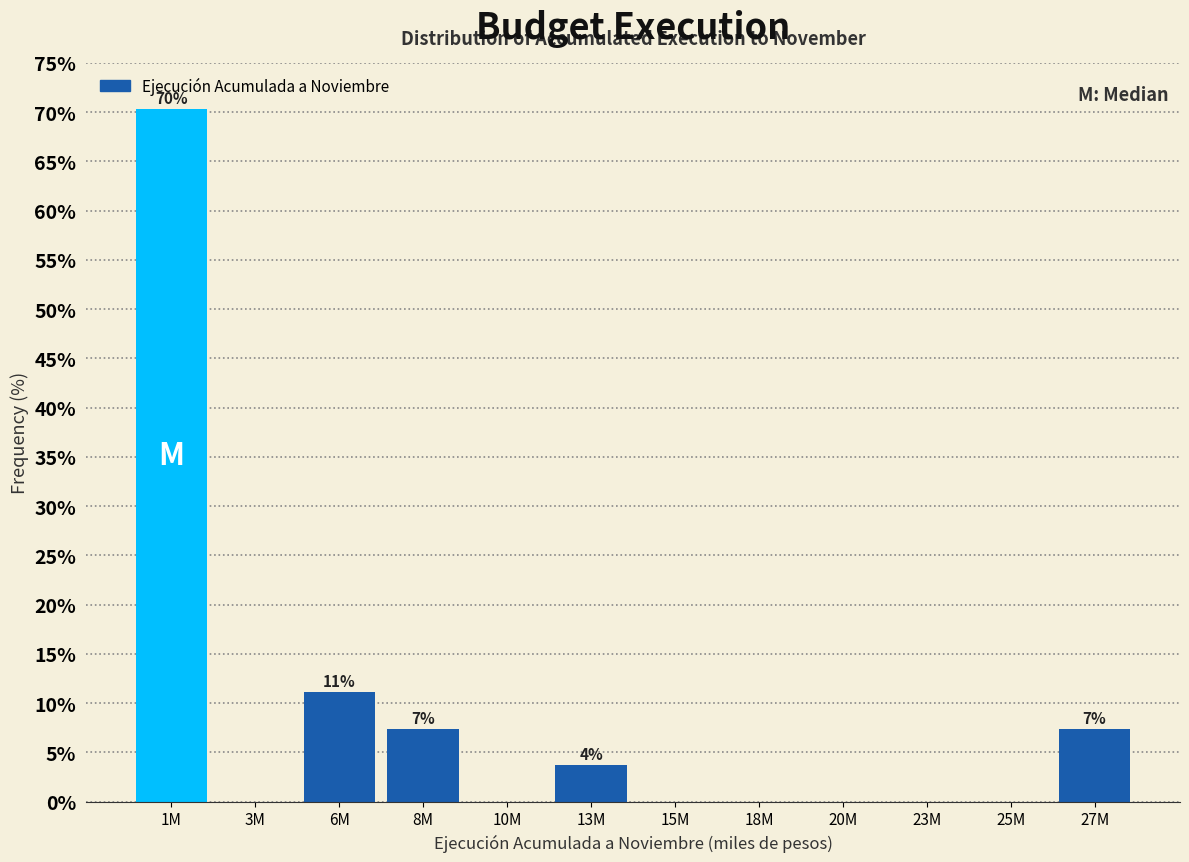

Reading right to left, list all the values displayed in this chart.

27M=7.4	25M=0.0	23M=0.0	20M=0.0	18M=0.0	15M=0.0	13M=3.7	10M=0.0	8M=7.4	6M=11.1	3M=0.0	1M=70.4